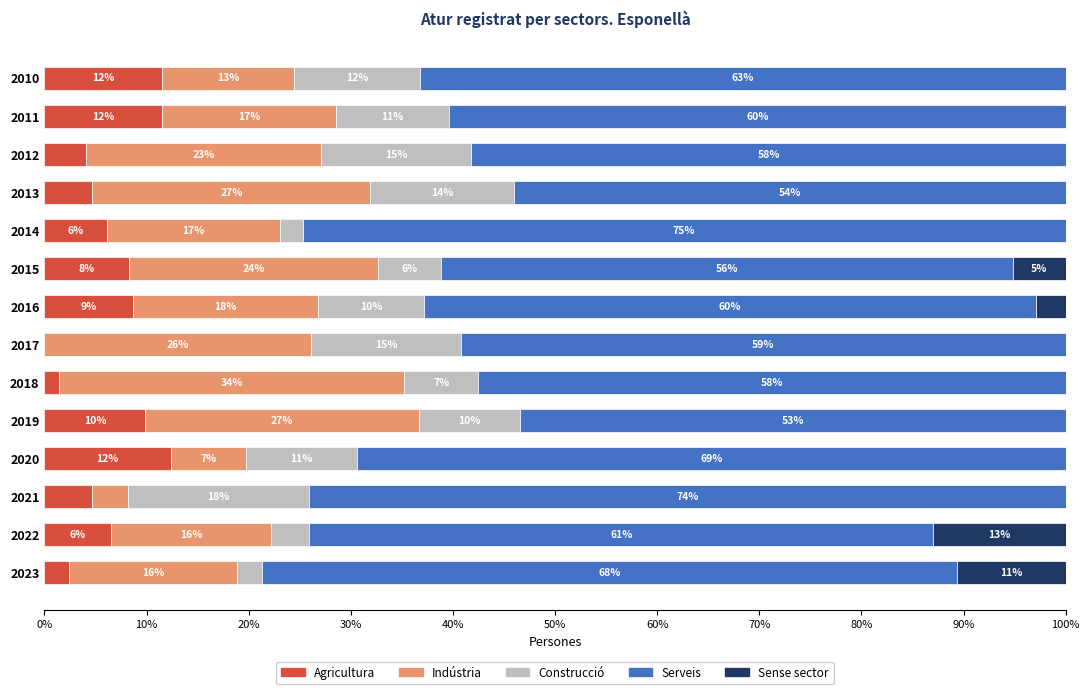

What are all the series names shown in the legend?

Agricultura, Indústria, Construcció, Serveis, Sense sector